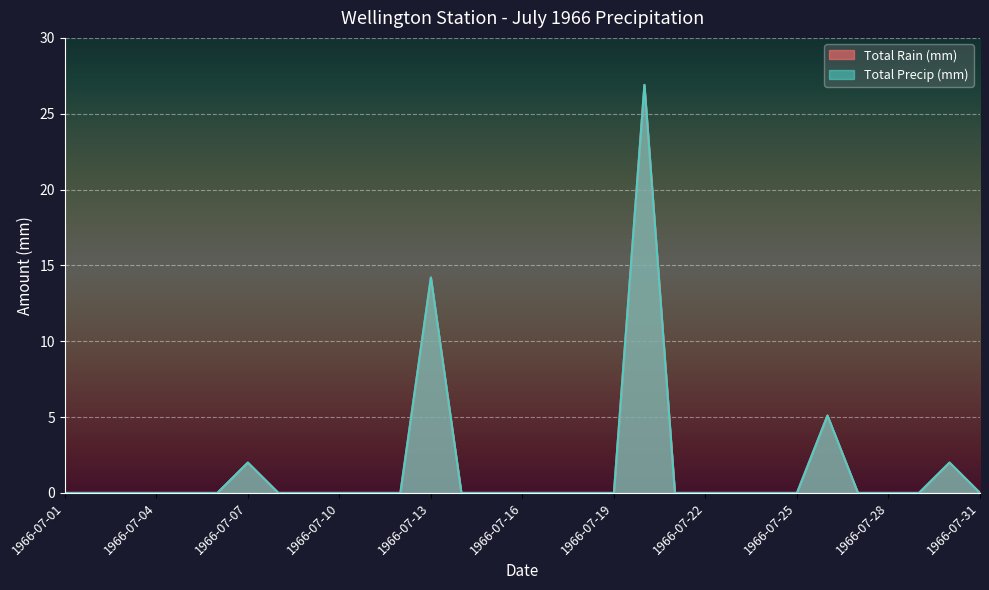

Reading left to right, extract all data points from this chart.

Total Rain (mm): 0.0	0.0	0.0	0.0	0.0	0.0	2.0	0.0	0.0	0.0	0.0	0.0	14.2	0.0	0.0	0.0	0.0	0.0	0.0	26.9	0.0	0.0	0.0	0.0	0.0	5.1	0.0	0.0	0.0	2.0	0.0
Total Precip (mm): 0.0	0.0	0.0	0.0	0.0	0.0	2.0	0.0	0.0	0.0	0.0	0.0	14.2	0.0	0.0	0.0	0.0	0.0	0.0	26.9	0.0	0.0	0.0	0.0	0.0	5.1	0.0	0.0	0.0	2.0	0.0